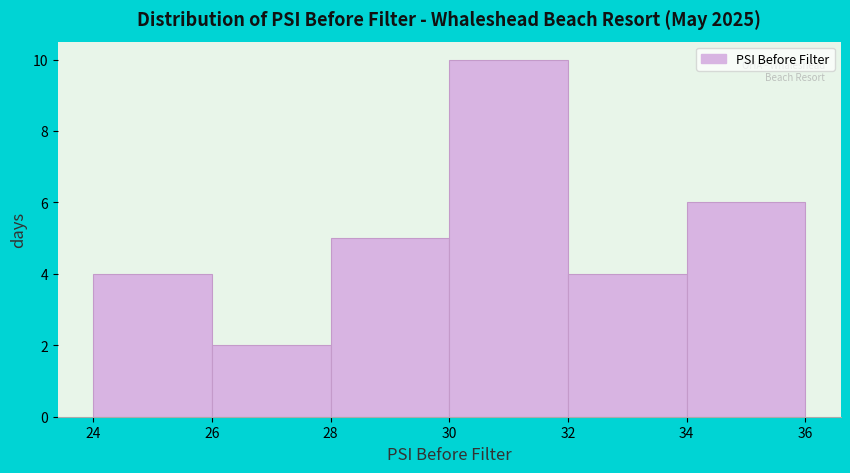

Over which range of the x-axis is the bar tallest?

30 to 32